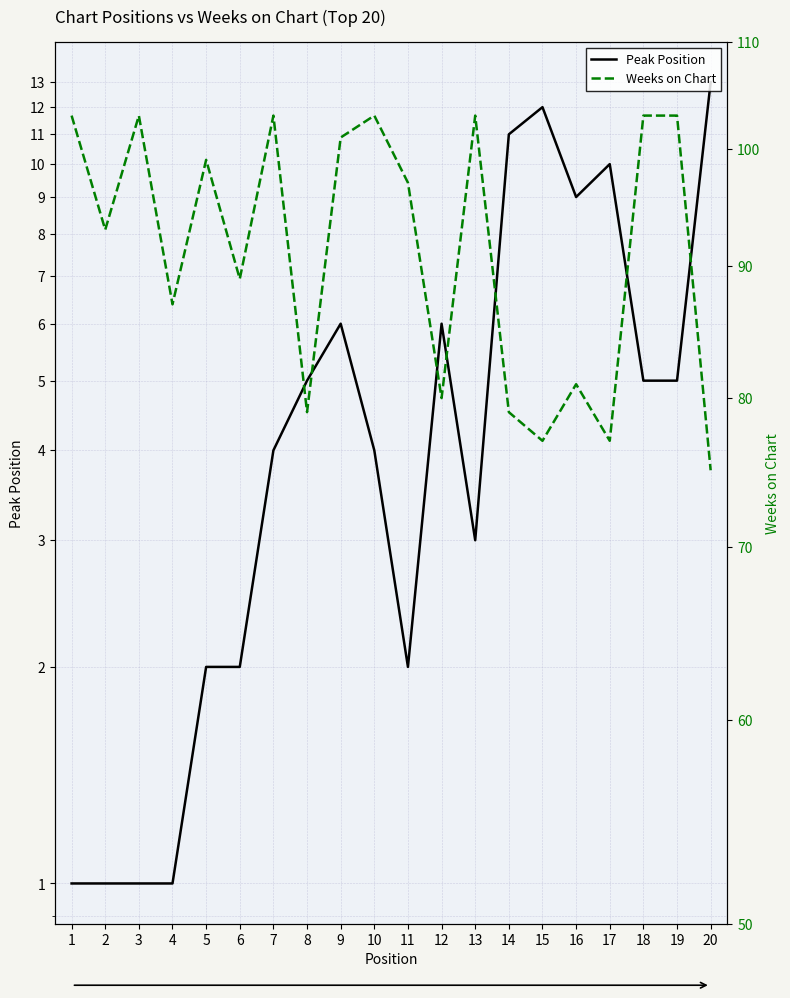

How many lines are shown in the chart?

2